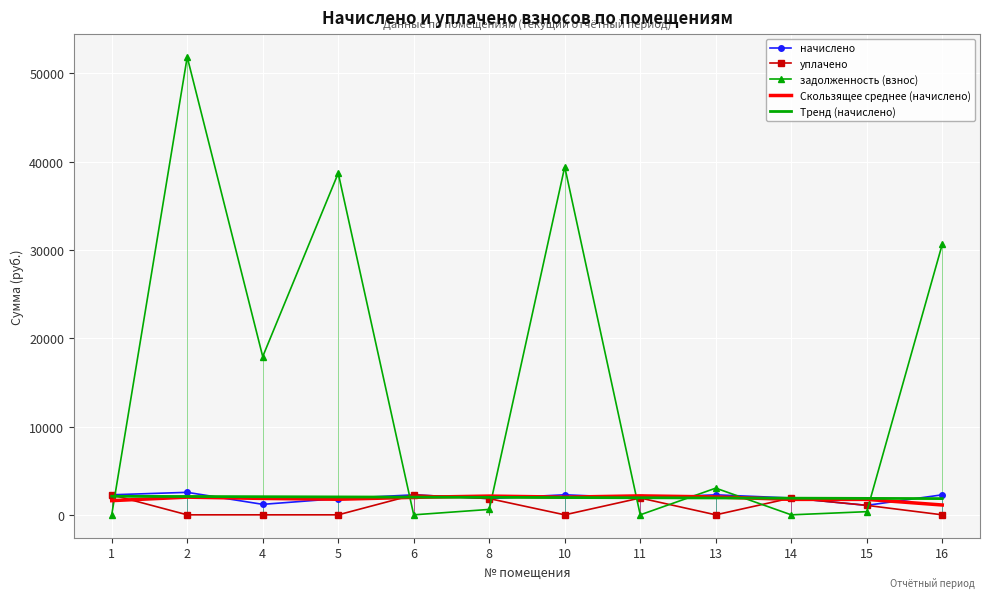

Where does the уплачено series first go above 1072?

1